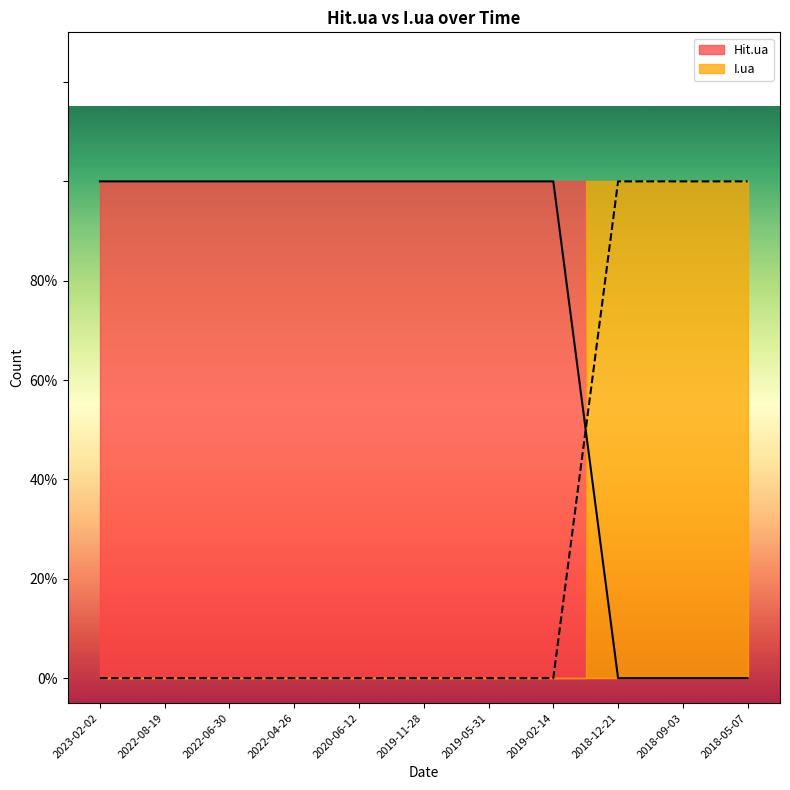

The value of Hit.ua at 2018-05-07 is 0. True or false?

True